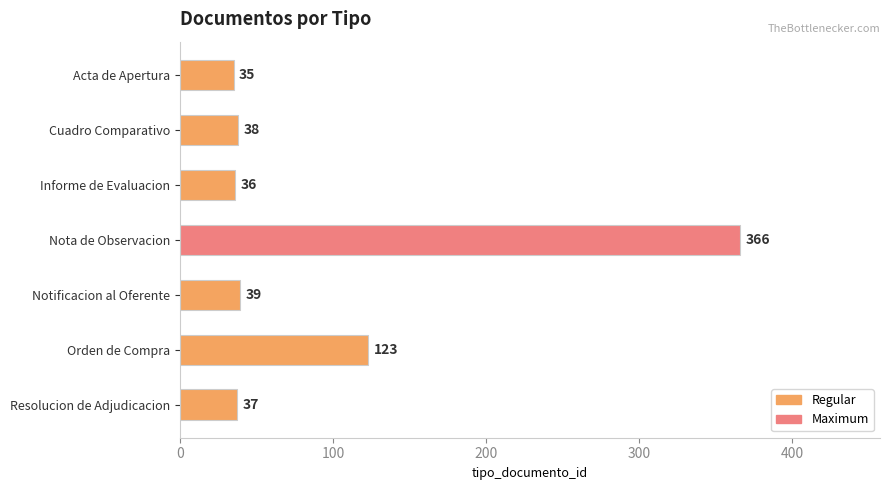

Is it true that the value at Cuadro Comparativo is 38?

True